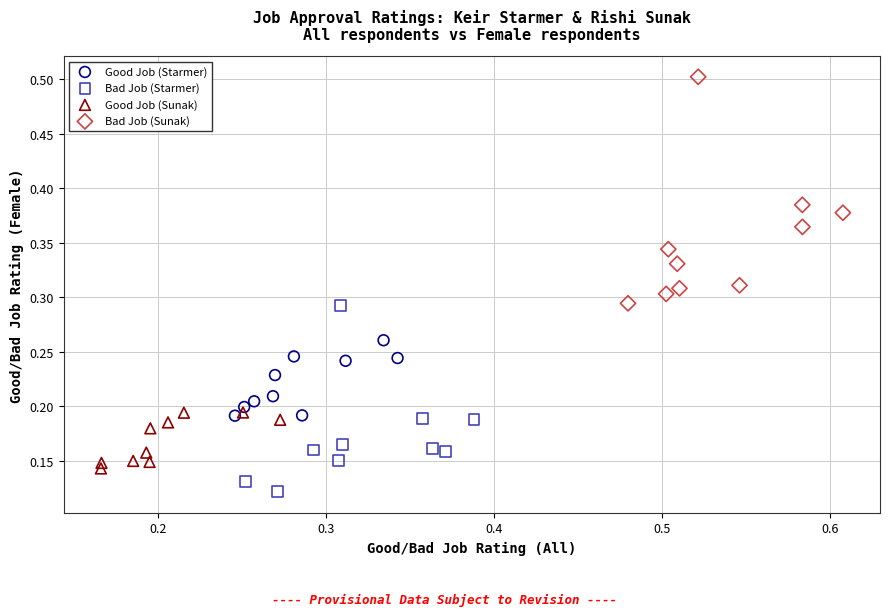

What are all the series names shown in the legend?

Good Job (Starmer), Bad Job (Starmer), Good Job (Sunak), Bad Job (Sunak)